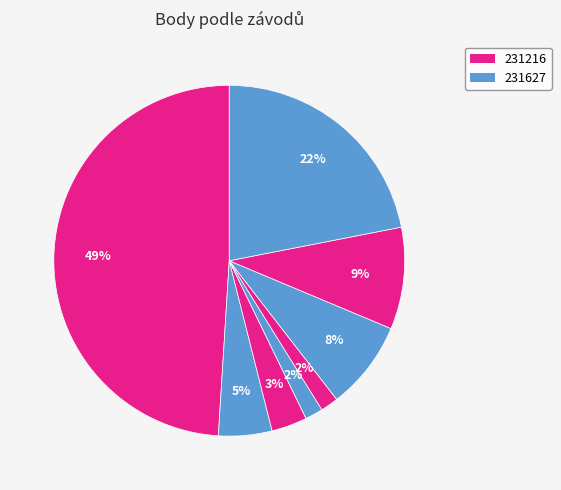

Does any single category account for the majority?

No